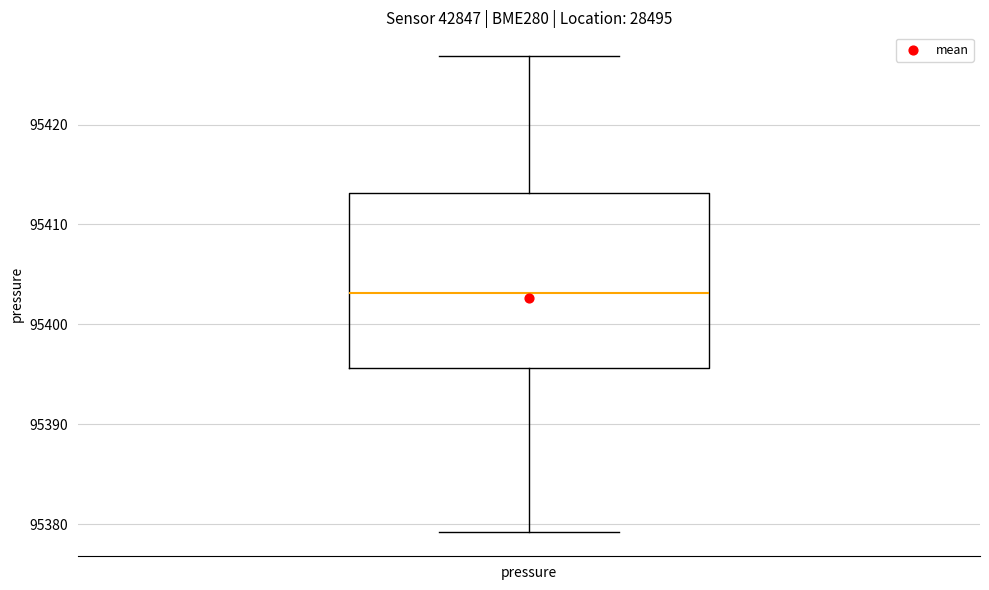

Transcribe this box plot: give where the median line is, the range the box spans, and where the two whiskers end, as read against the y-axis. The values are not printed on the chart, so give them approximately, as read against the axis.

median 95403, box 95396 to 95413, whiskers 95379 to 95427